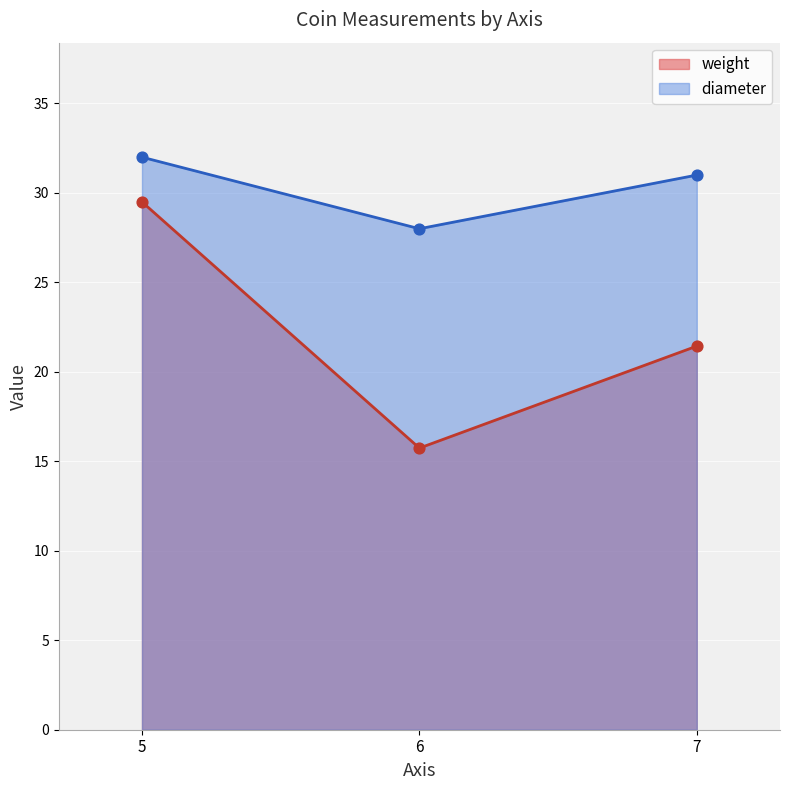

At how many categories does at least one series exceed 25?

3